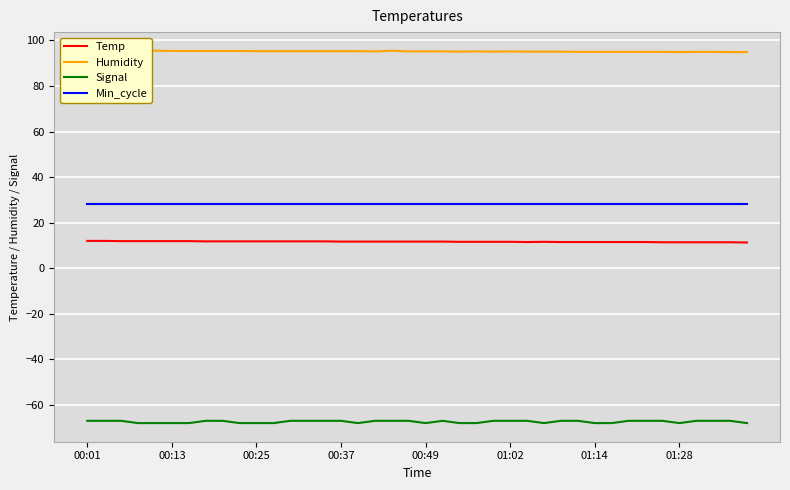

The value of Signal at 00:37 is -67.0. True or false?

True